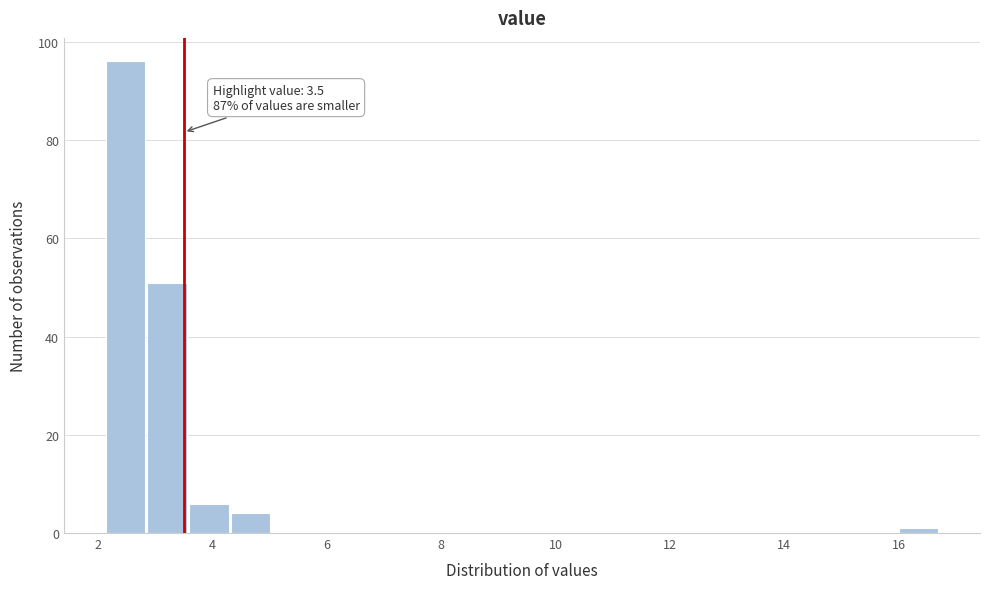

Read against the x-axis, roughly where is the centre of the tallest bar?

2.4